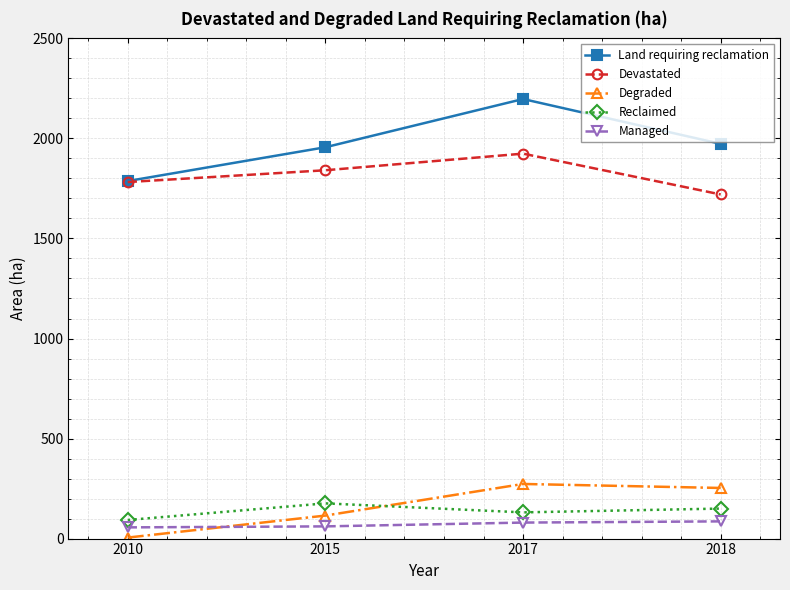

What are all the series names shown in the legend?

Land requiring reclamation, Devastated, Degraded, Reclaimed, Managed